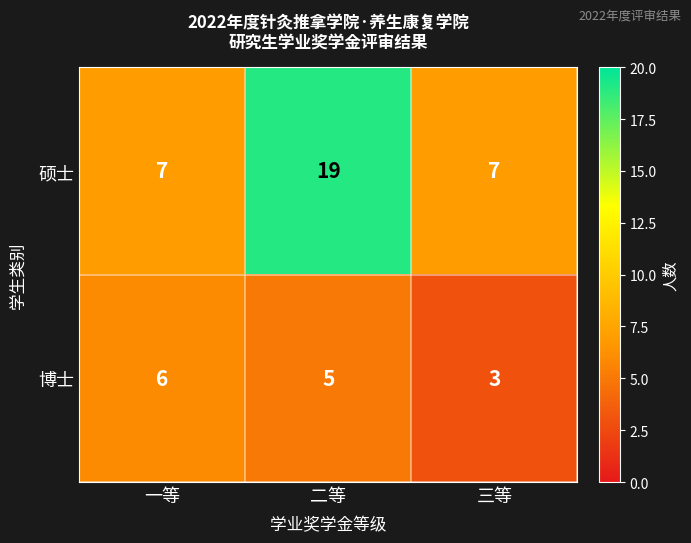

List the series in order of their overall mean, highest first.

硕士, 博士